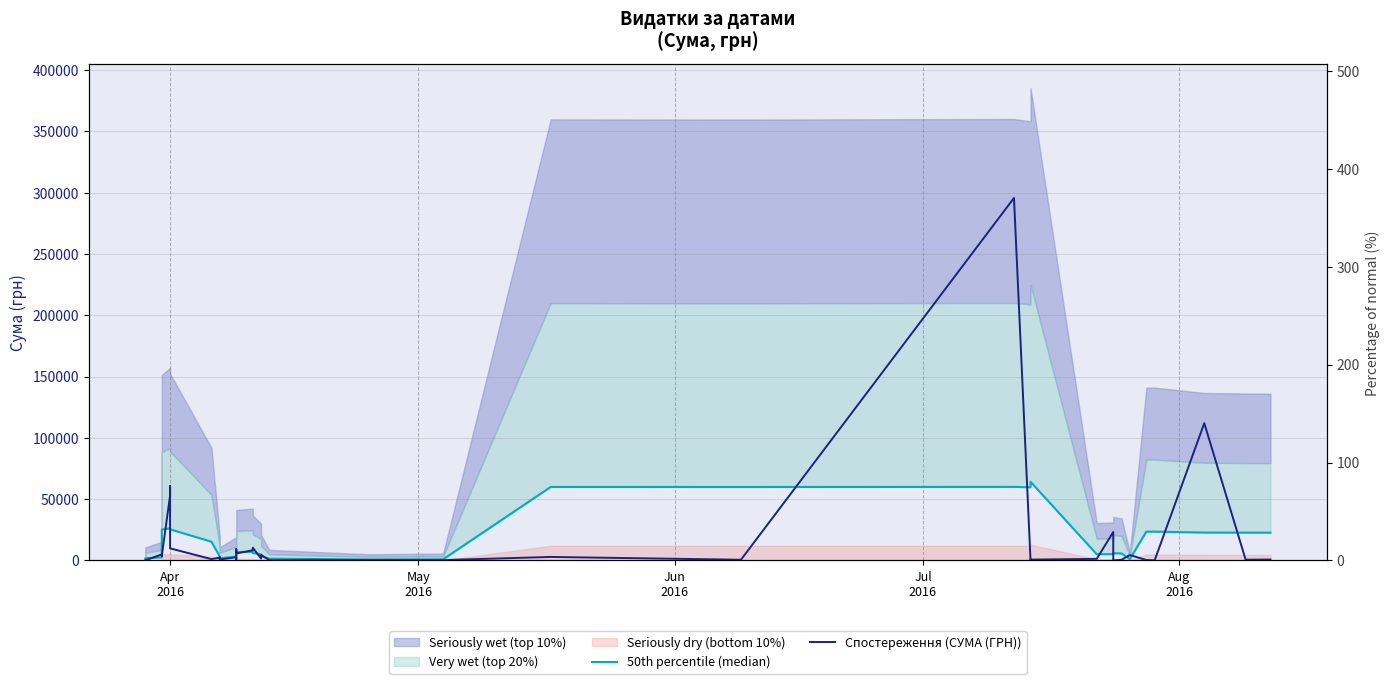

At how many categories does at least one series exceed 255351?

1